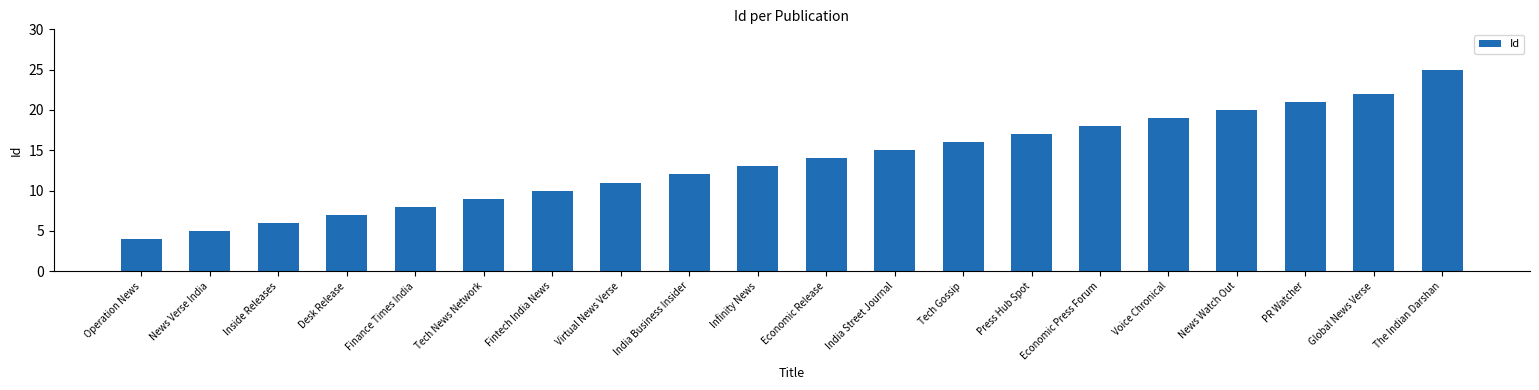

How many values are below 14?

10